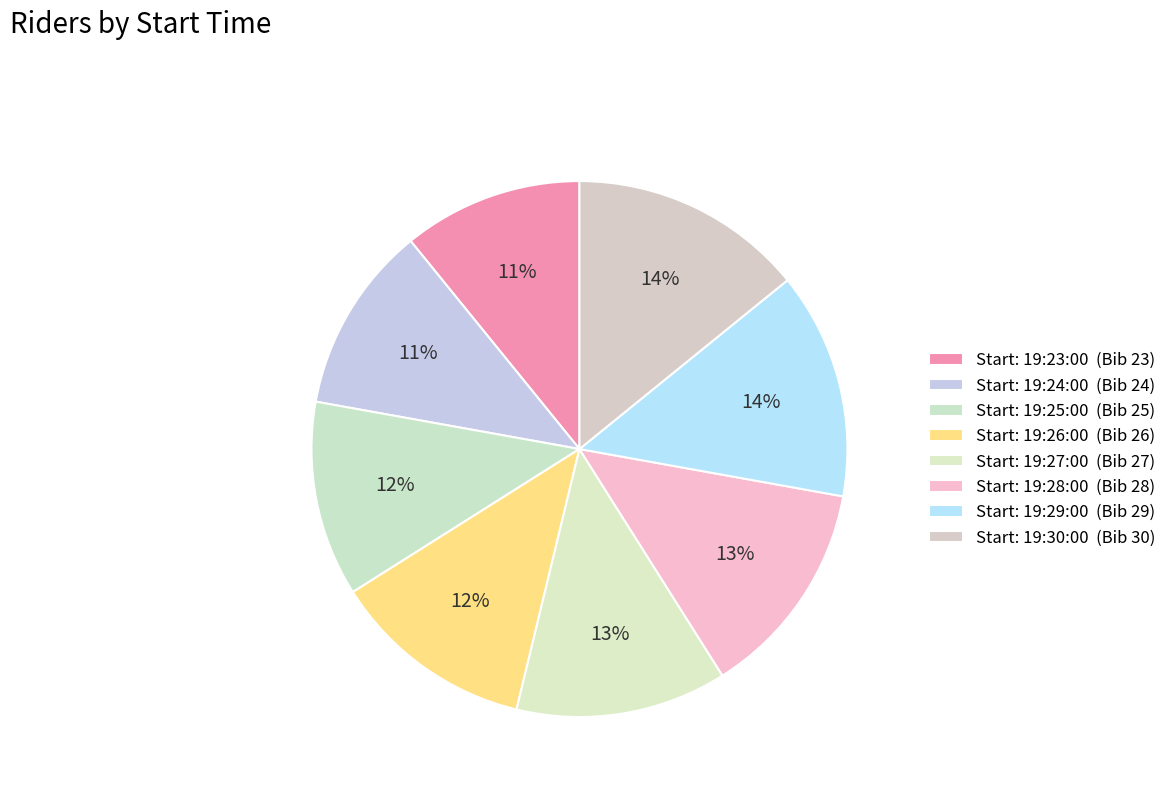

How many slices are in this pie chart?

8